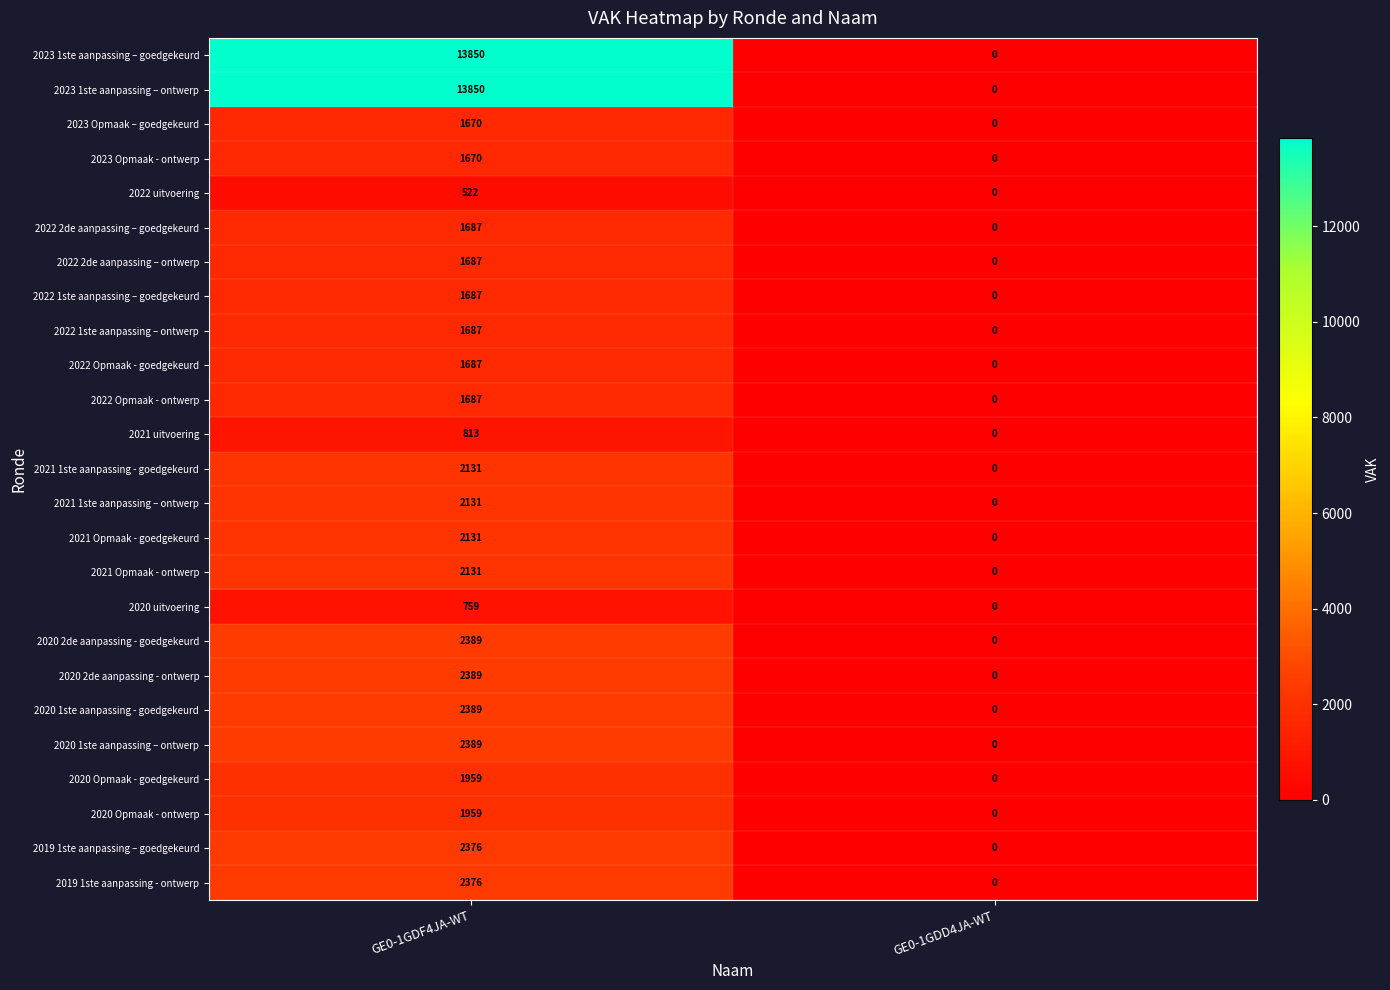

How many values in 2023 Opmaak - ontwerp are above zero?

1